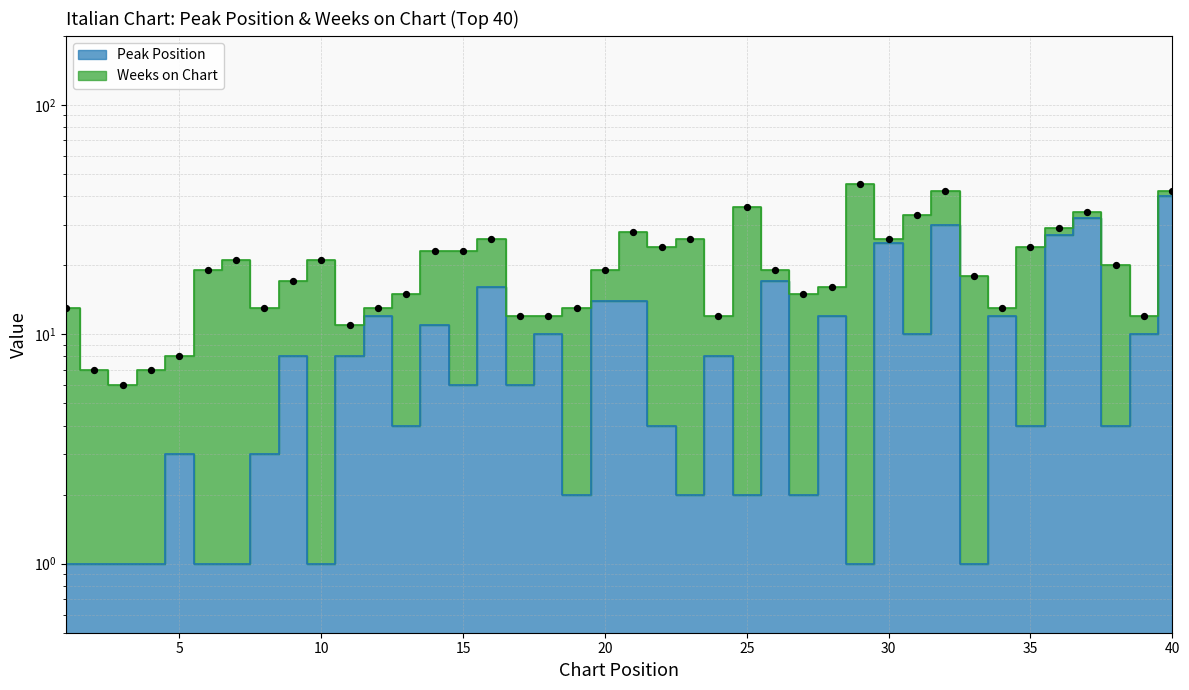

What is the change in value from 19 to 33?

-1